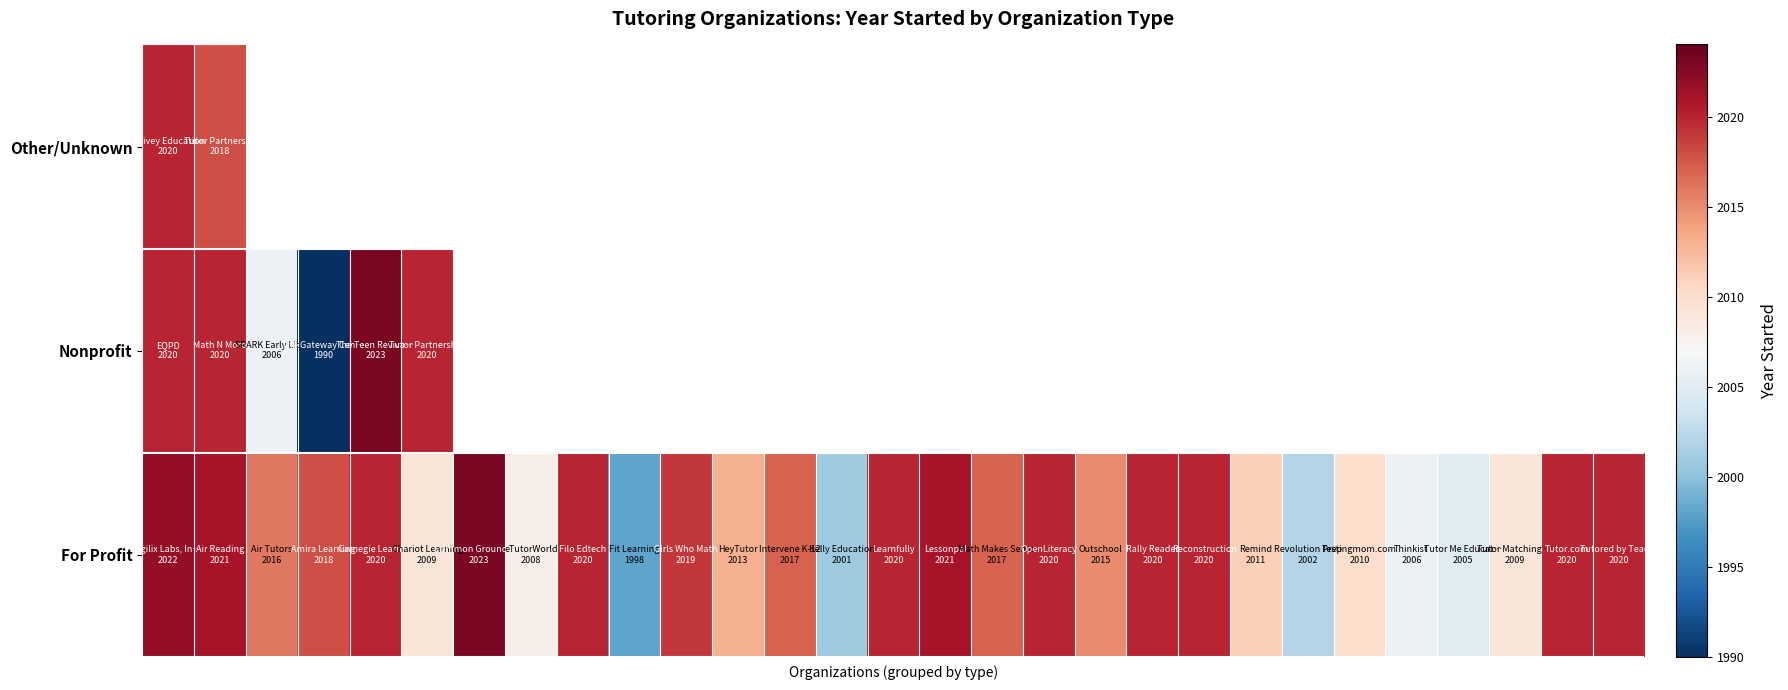

What is the smallest value displayed?

1990.0